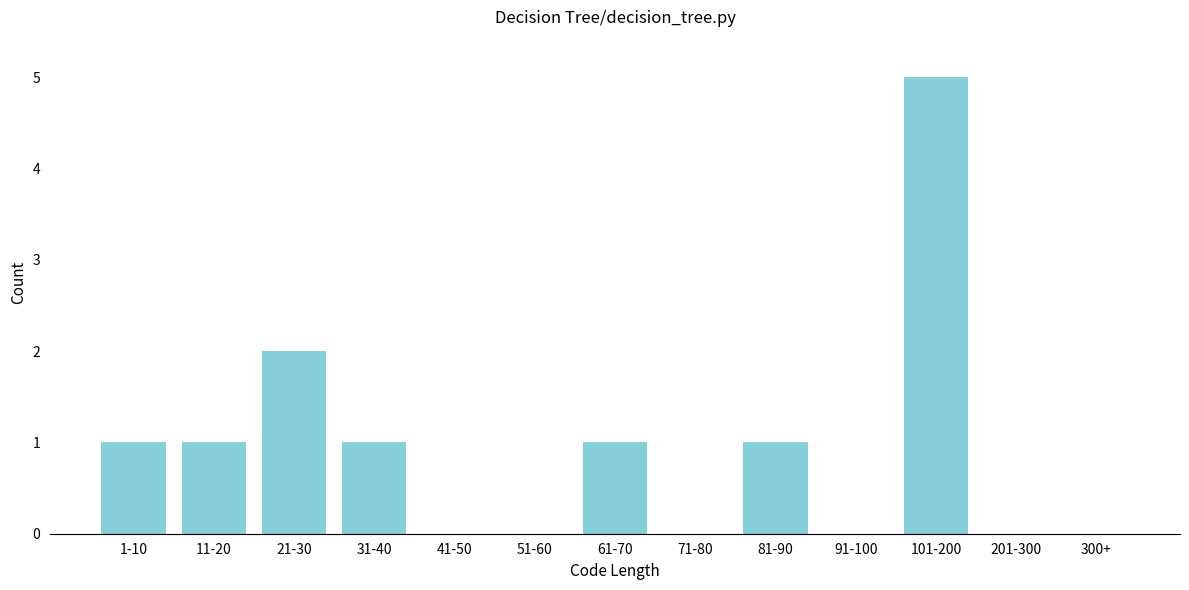

Reading left to right, what are all the values shown in this chart?

1-10=1	11-20=1	21-30=2	31-40=1	41-50=0	51-60=0	61-70=1	71-80=0	81-90=1	91-100=0	101-200=5	201-300=0	300+=0